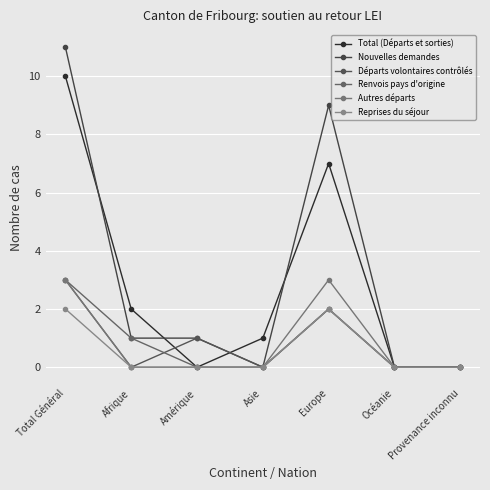

At Asie, list the series in order from largest to smallest.

Total (Départs et sorties), Nouvelles demandes, Départs volontaires contrôlés, Renvois pays d'origine, Autres départs, Reprises du séjour